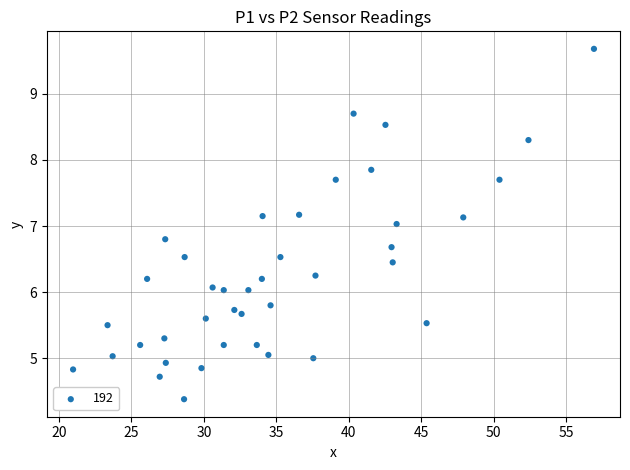

What is the range of X values (max minus min)?

36.0